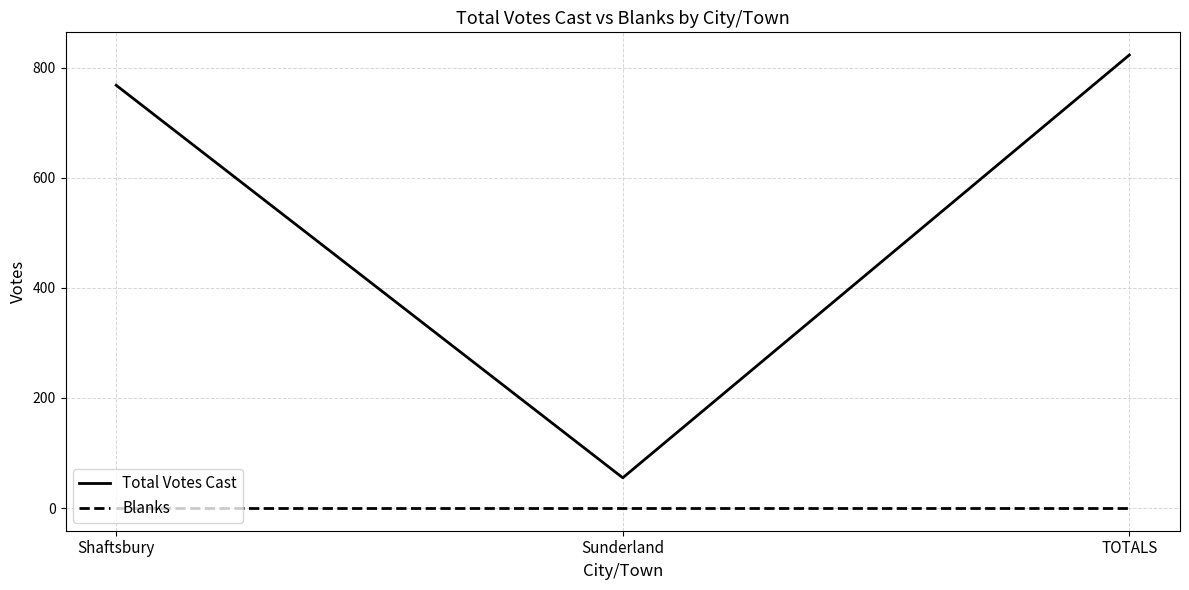

What are all the series names shown in the legend?

Total Votes Cast, Blanks